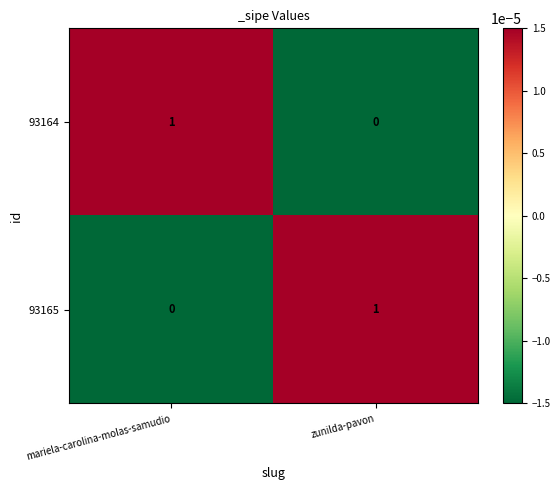

True or false: 93164 has a value of 0 at mariela-carolina-molas-samudio.

False